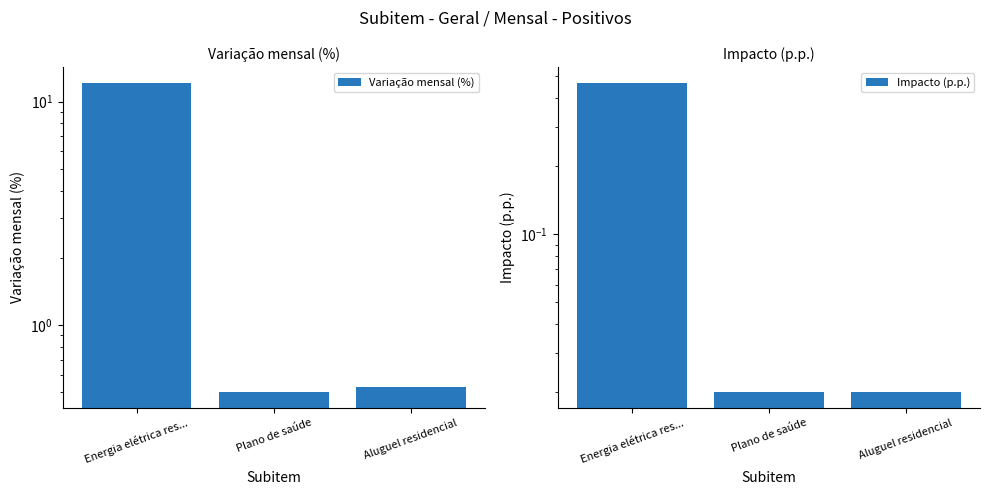

What is the label of the 1st bar from the right?

Aluguel residencial